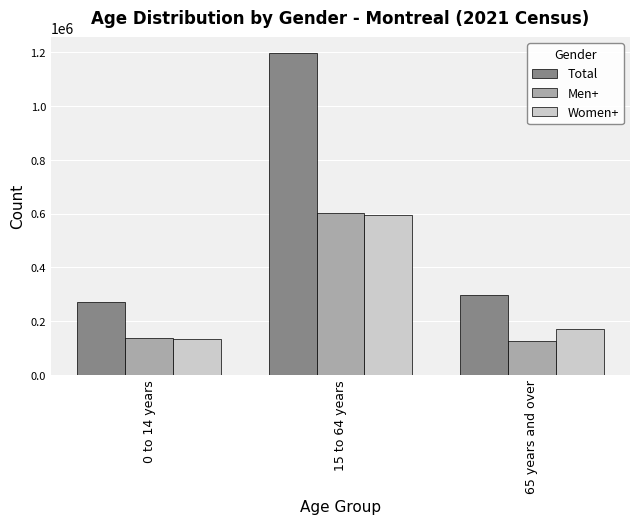

What is the total value across all series at 65 years and over?

590955